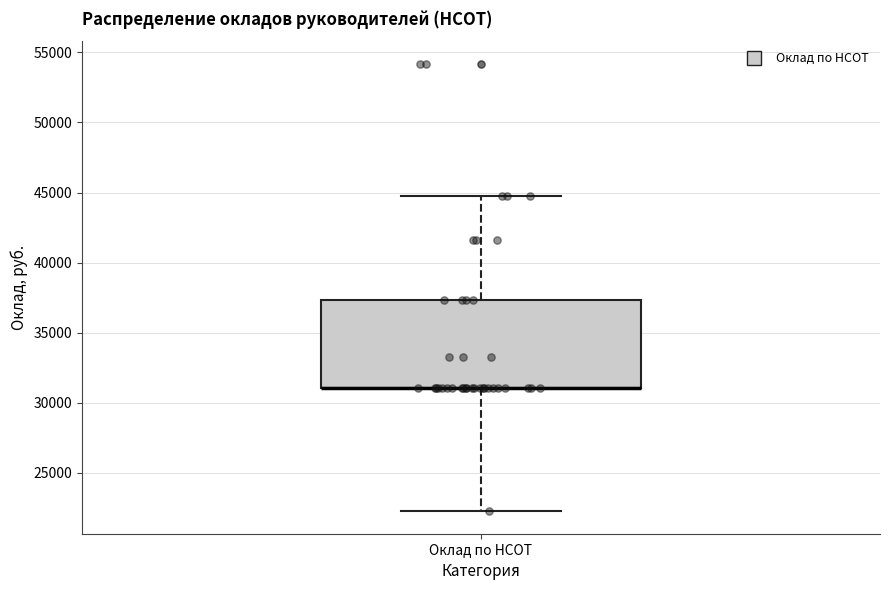

Read this box plot against the y-axis: the position of the median line, the range covered by the box, and the ends of both whiskers. The values are not printed on the chart, so give them approximately, as read against the axis.

median 31000 (drawn on the box's lower edge), box 31000 to 37500, whiskers 22500 to 45000